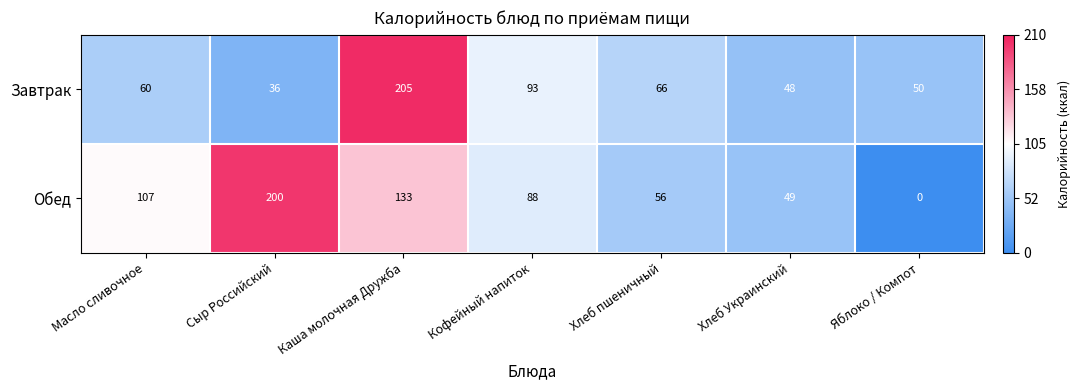

Rank the series at Хлеб пшеничный from highest to lowest value.

Завтрак, Обед